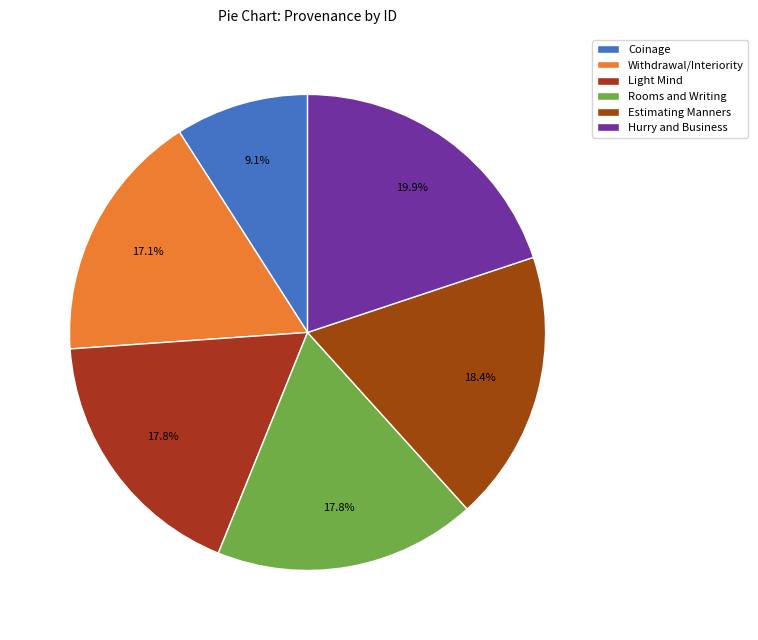

To the nearest percent, what portion does Estimating Manners represent?

18%